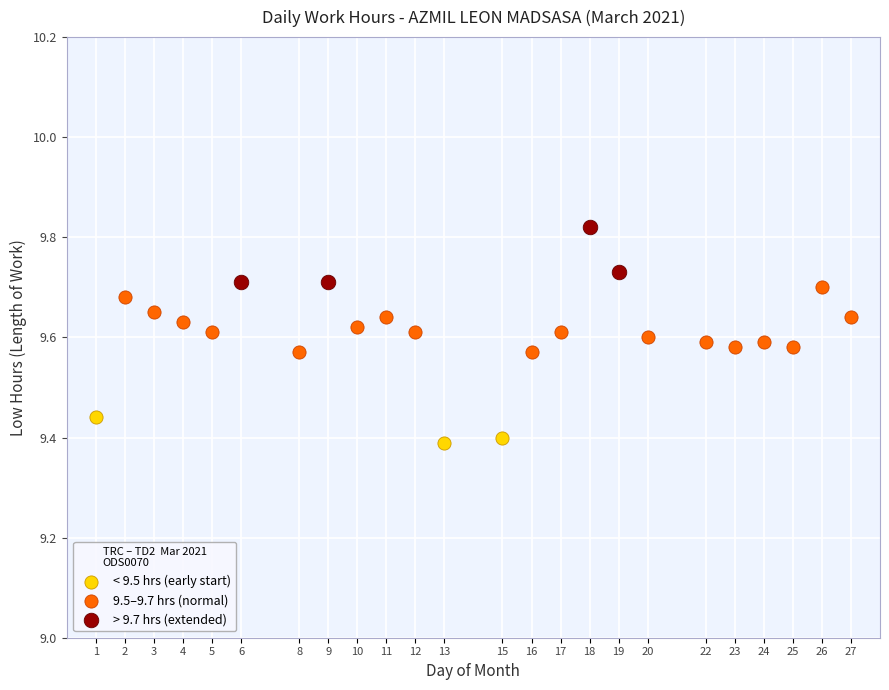

Which series contains the lowest Y value?

< 9.5 hrs (early start)